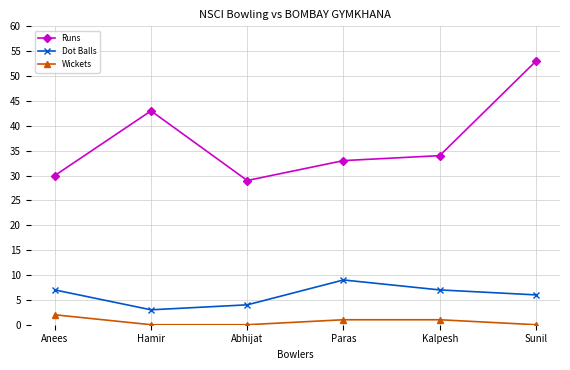

At which label does Wickets reach its peak?

Anees